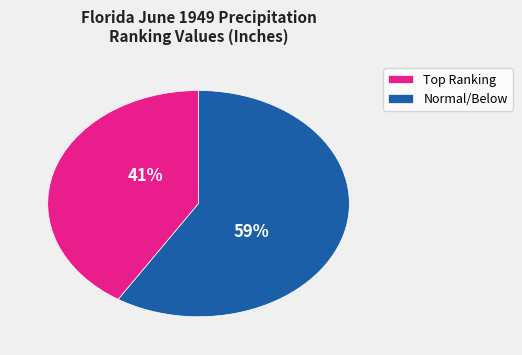

To the nearest percent, what portion does Normal/Below represent?

59%